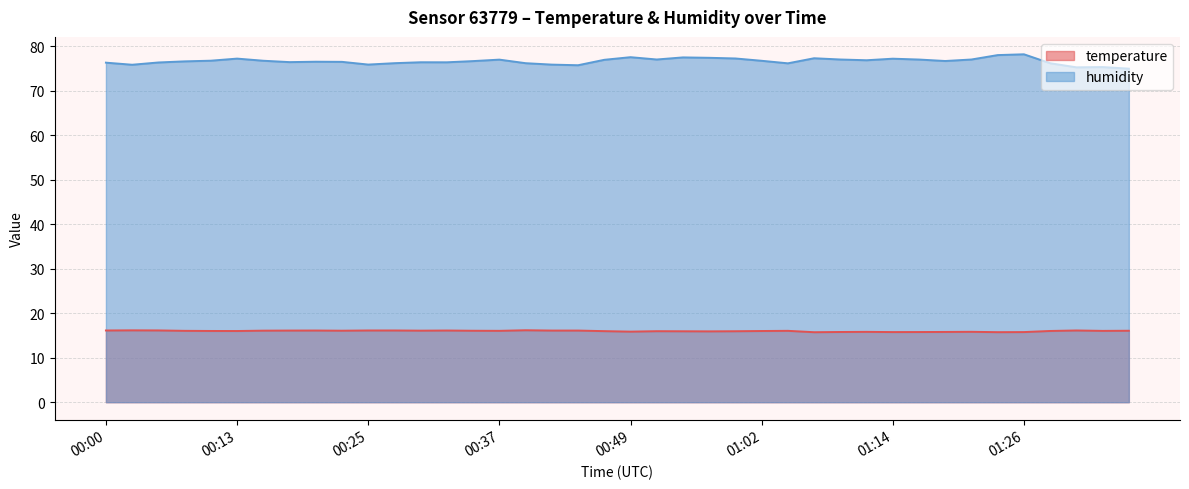

Reading right to left, what are all the values shown in this chart?

temperature: 16.1	16.0	16.1	16.0	15.8	15.7	15.8	15.8	15.8	15.8	15.8	15.8	15.7	16.0	16.0	15.9	15.9	15.9	16.0	15.9	16.0	16.1	16.1	16.2	16.0	16.1	16.1	16.1	16.1	16.1	16.1	16.1	16.1	16.1	16.0	16.0	16.0	16.1	16.1	16.1
humidity: 75.0	75.3	75.3	76.2	78.2	78.0	77.0	76.7	77.0	77.2	76.8	77.0	77.3	76.2	76.7	77.2	77.4	77.5	77.0	77.5	77.0	75.7	75.9	76.2	77.0	76.7	76.4	76.4	76.2	75.9	76.5	76.5	76.4	76.7	77.2	76.8	76.6	76.3	75.8	76.3